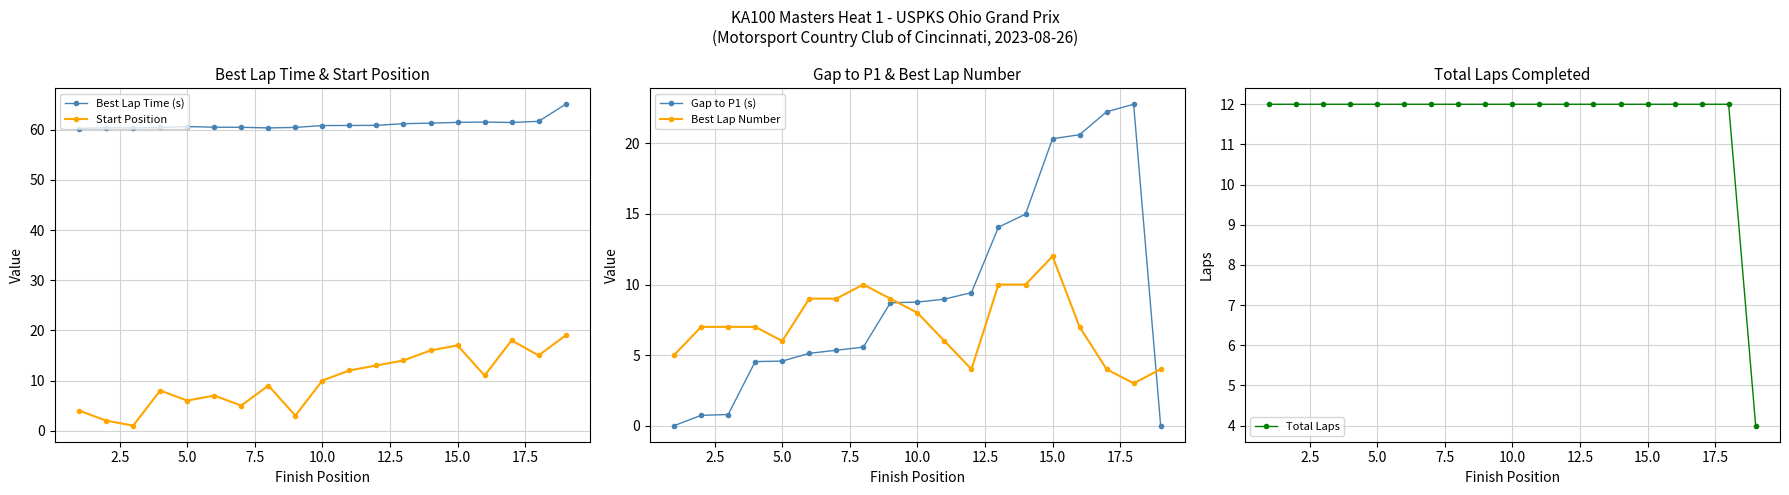

True or false: Best Lap Time (s) has a value of 93.0 at 5.0.

False